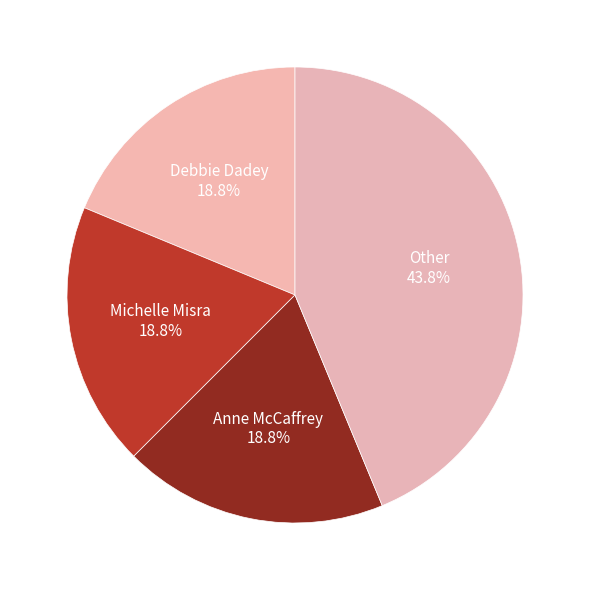

How many segments does this pie chart have?

4